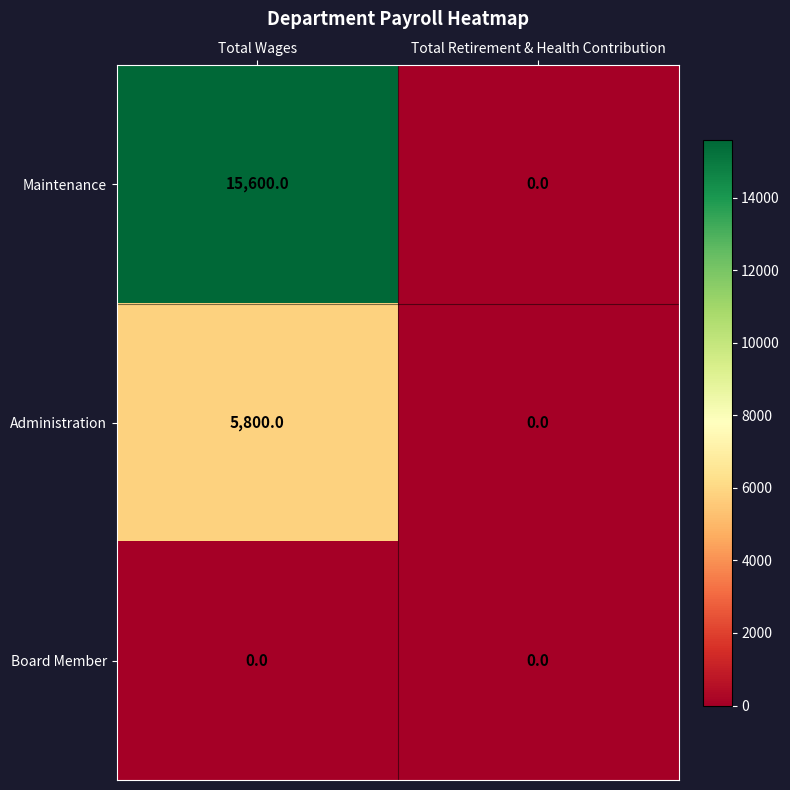

List the series in order of their peak value, lowest first.

Board Member, Administration, Maintenance